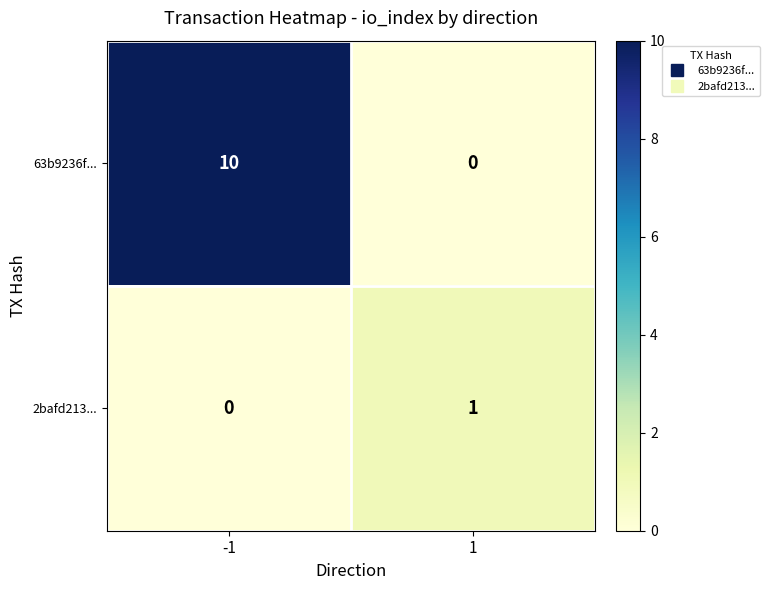

Rank the series at -1 from highest to lowest value.

63b9236f..., 2bafd213...